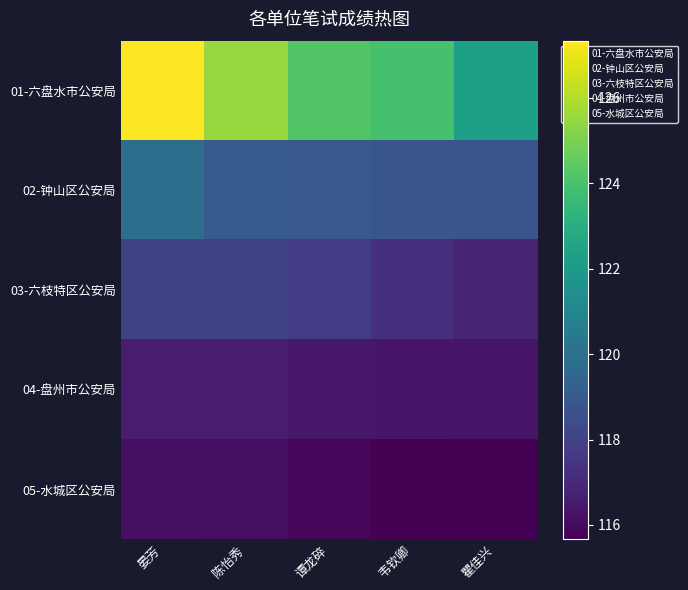

Rank the series at 瞿佳兴 from lowest to highest value.

05-水城区公安局, 04-盘州市公安局, 03-六枝特区公安局, 02-钟山区公安局, 01-六盘水市公安局